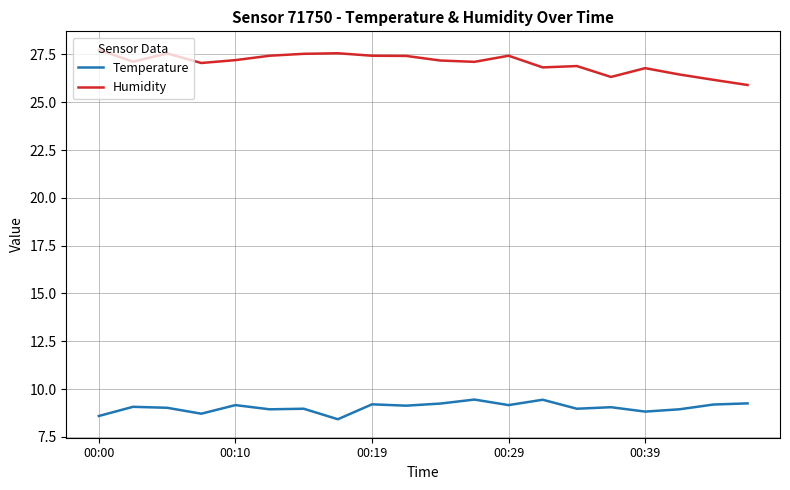

Does the chart display data point markers on the line(s)?

No